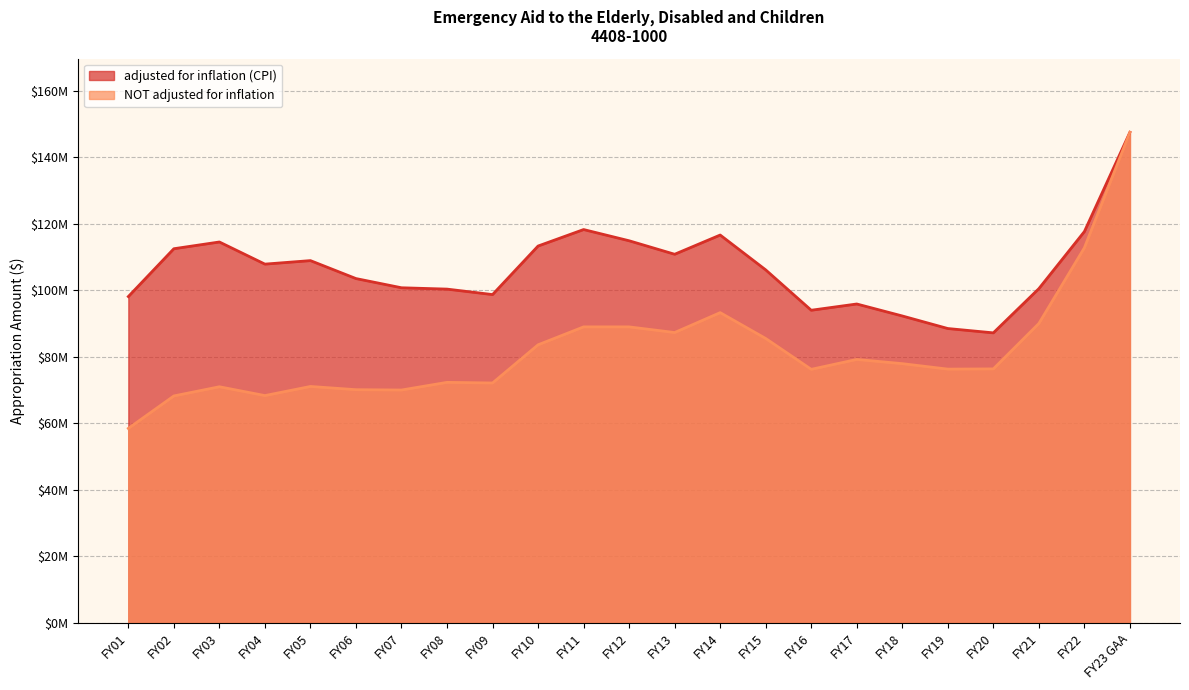

Is the value of adjusted for inflation (CPI) at FY06 greater than the value of NOT adjusted for inflation at FY07?

Yes